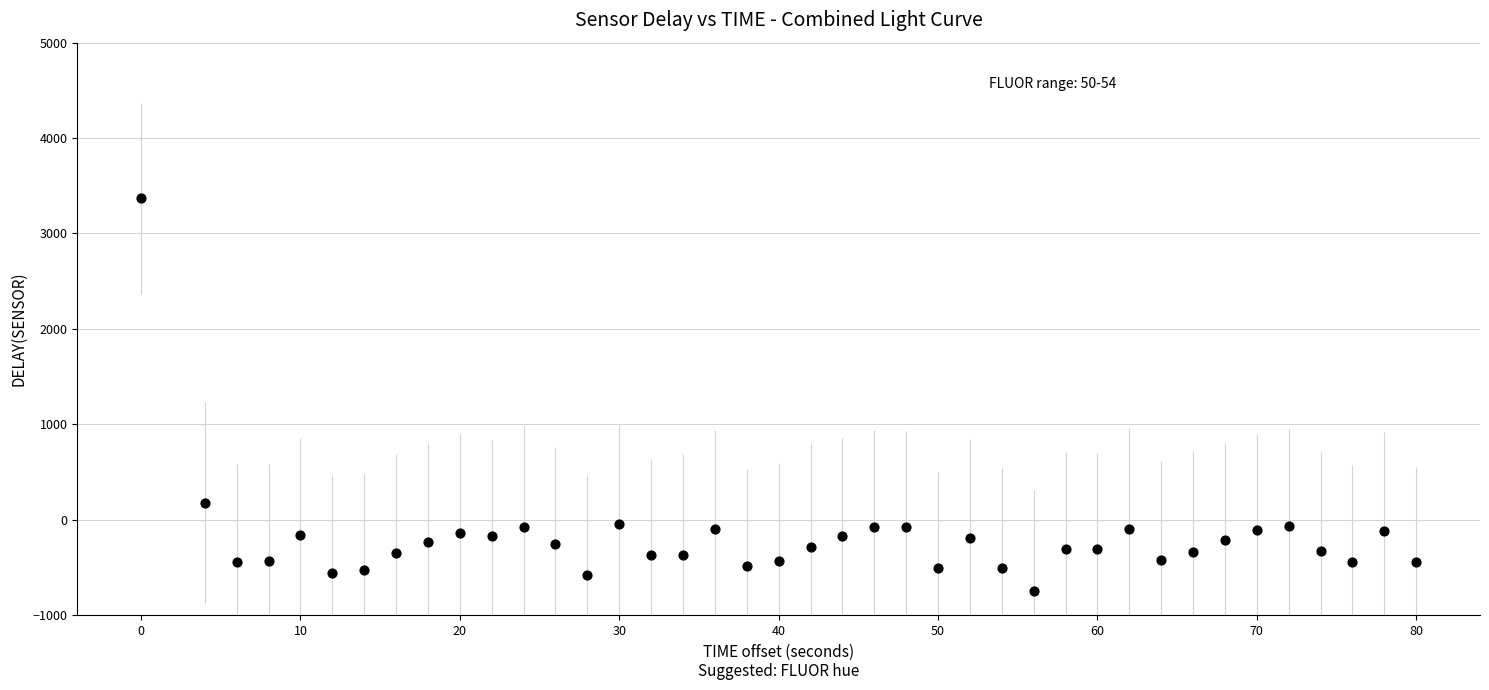

What Y value in the scatter plot is closest to 1311?

177